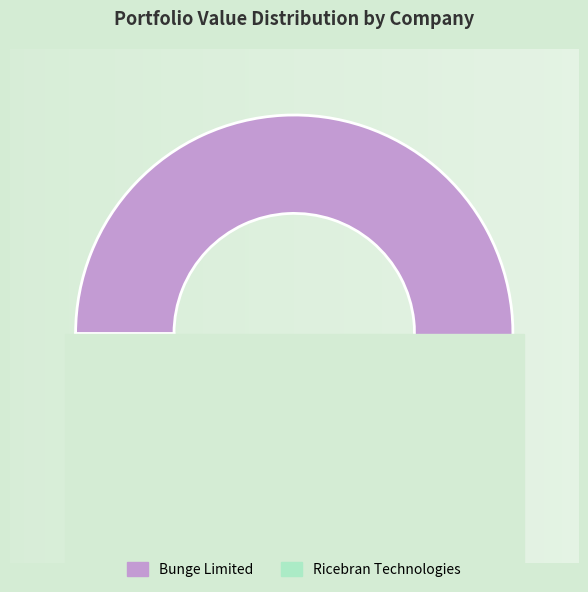

The Bunge Limited slice represents 97% of the pie. True or false?

True